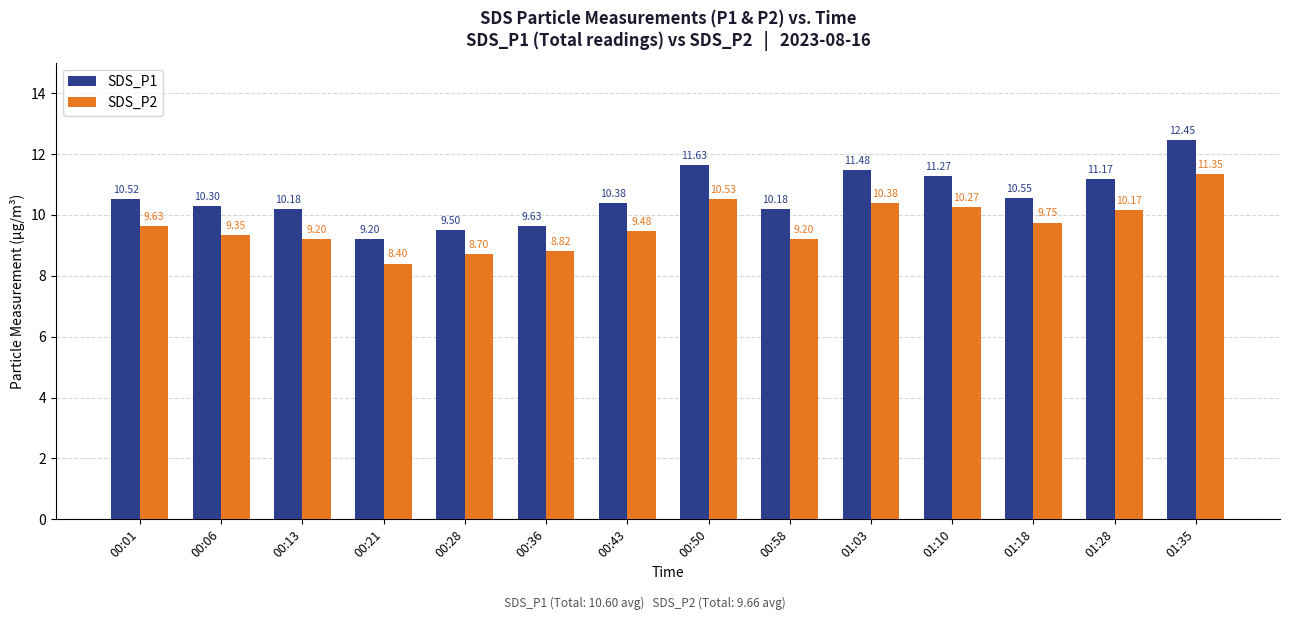

Is it true that SDS_P2 equals 9.6 at 00:01?

True